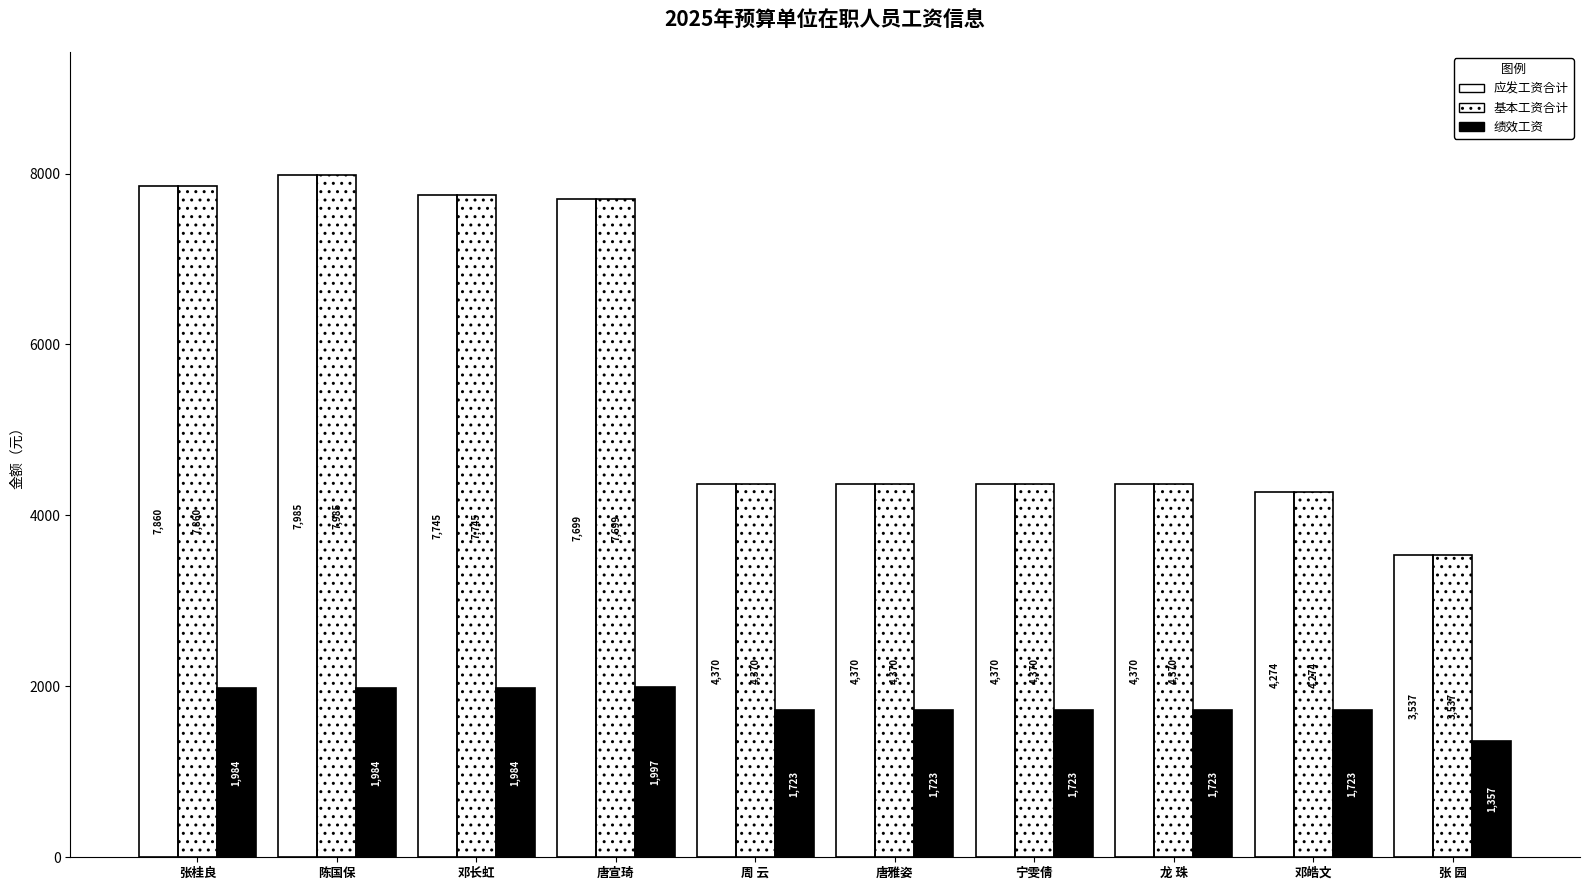

Reading right to left, list all the values displayed in this chart.

应发工资合计: 3537	4274	4370	4370	4370	4370	7699	7745	7985	7860
基本工资合计: 3537	4274	4370	4370	4370	4370	7699	7745	7985	7860
绩效工资: 1357	1723	1723	1723	1723	1723	1997	1984	1984	1984